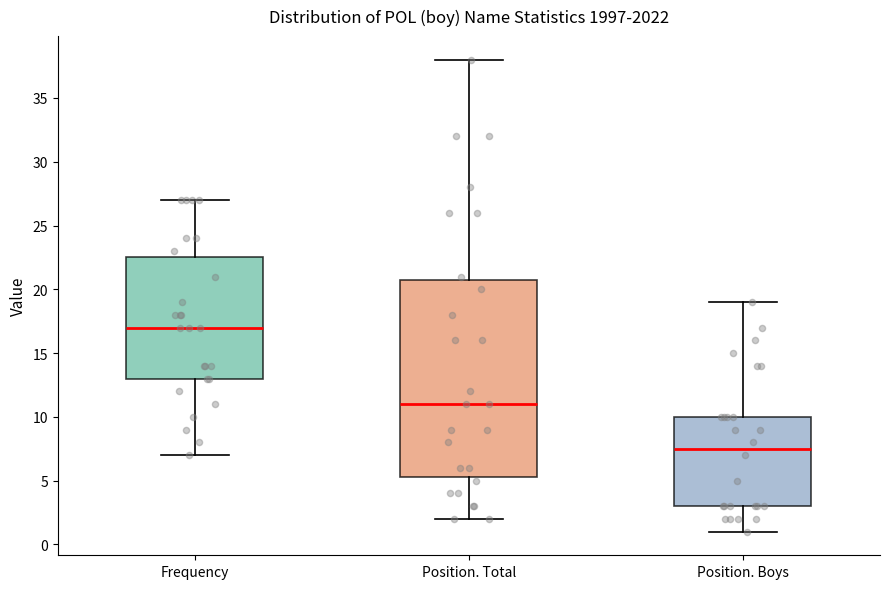

Reading left to right, read every box against the y-axis: the position of its median line, the range the box covers, and the ends of its whiskers. The values are not printed on the chart, so give them approximately, as read against the axis.

Frequency: median 17.0, box 13.0 to 22.5, whiskers 7.0 to 27.0
Position. Total: median 11.0, box 5.5 to 21.0, whiskers 2.0 to 38.0
Position. Boys: median 7.5, box 3.0 to 10.0, whiskers 1.0 to 19.0